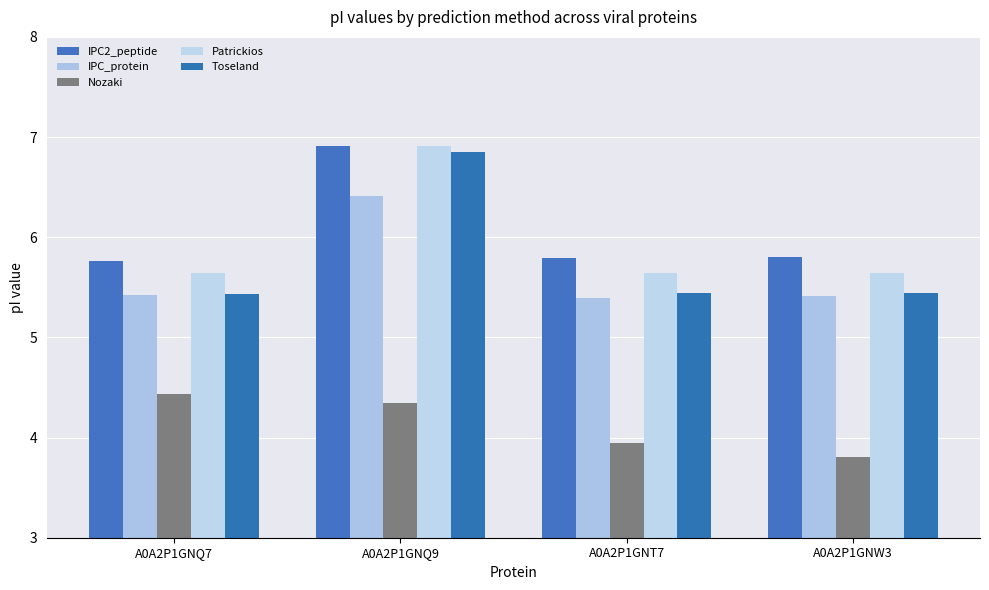

Which series has the widest spread of values?

Toseland